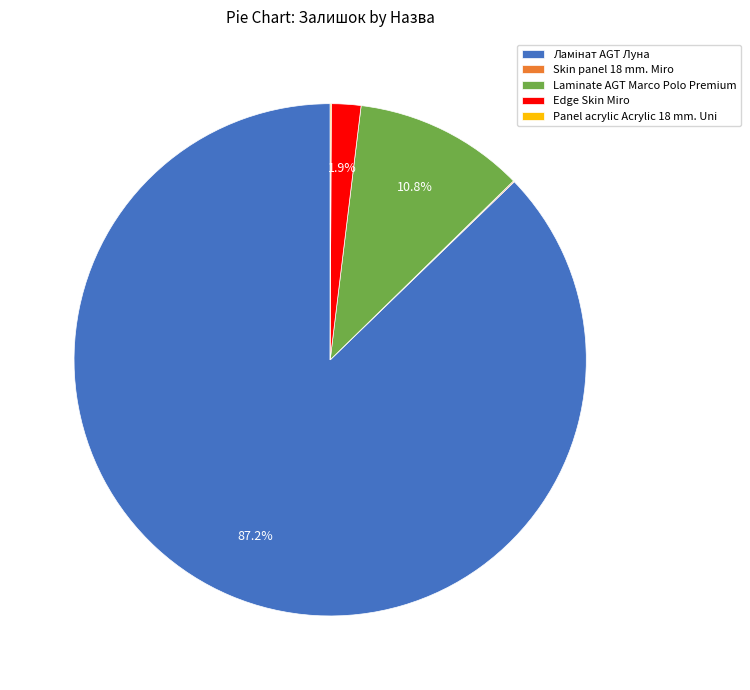

Is there any slice that represents more than half of the pie?

Yes